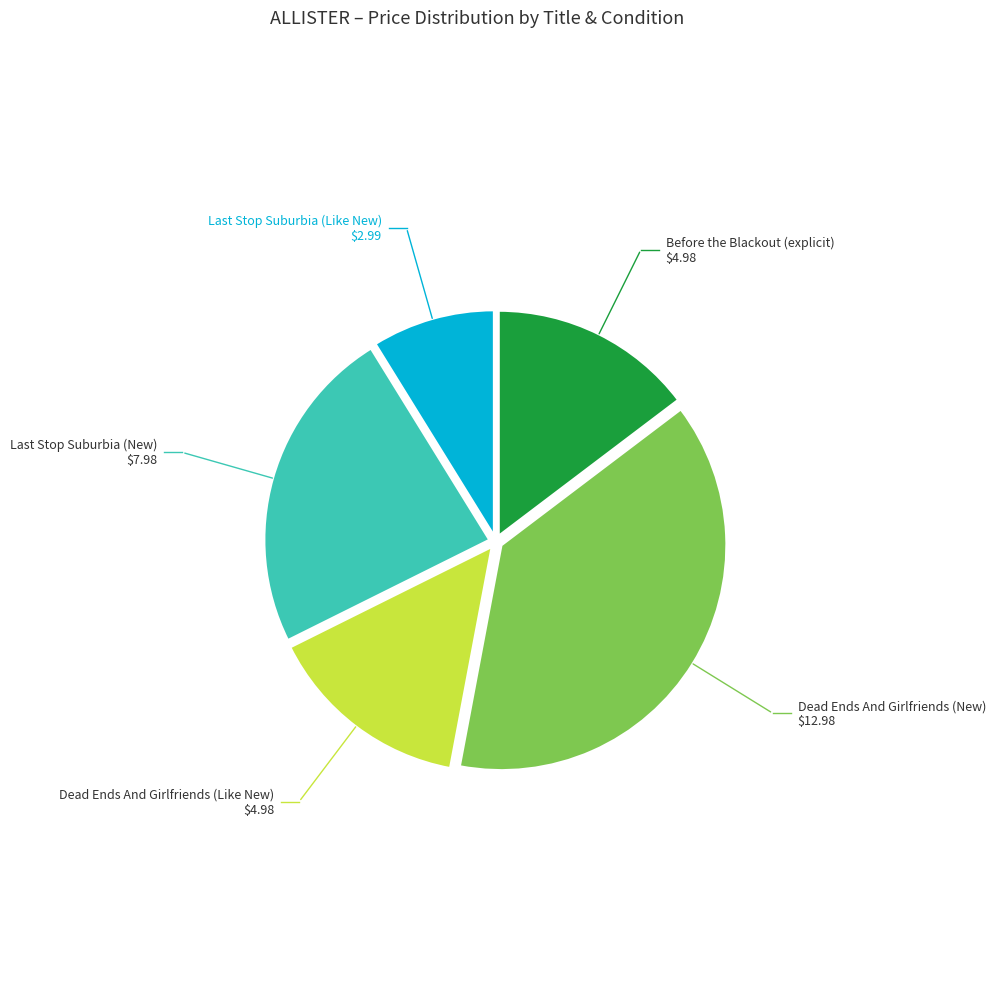

Does any single category account for the majority?

No